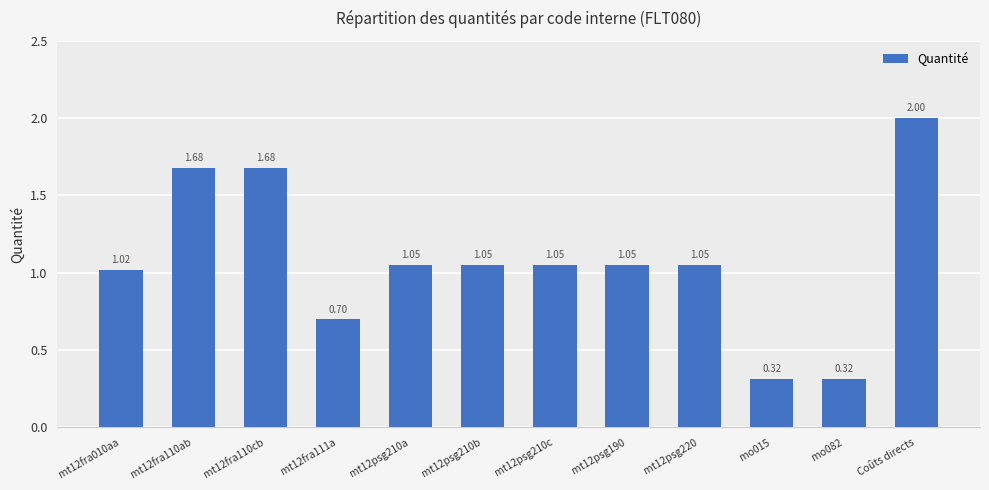

What is the change in value from mt12fra110ab to mt12psg210c?

-0.6